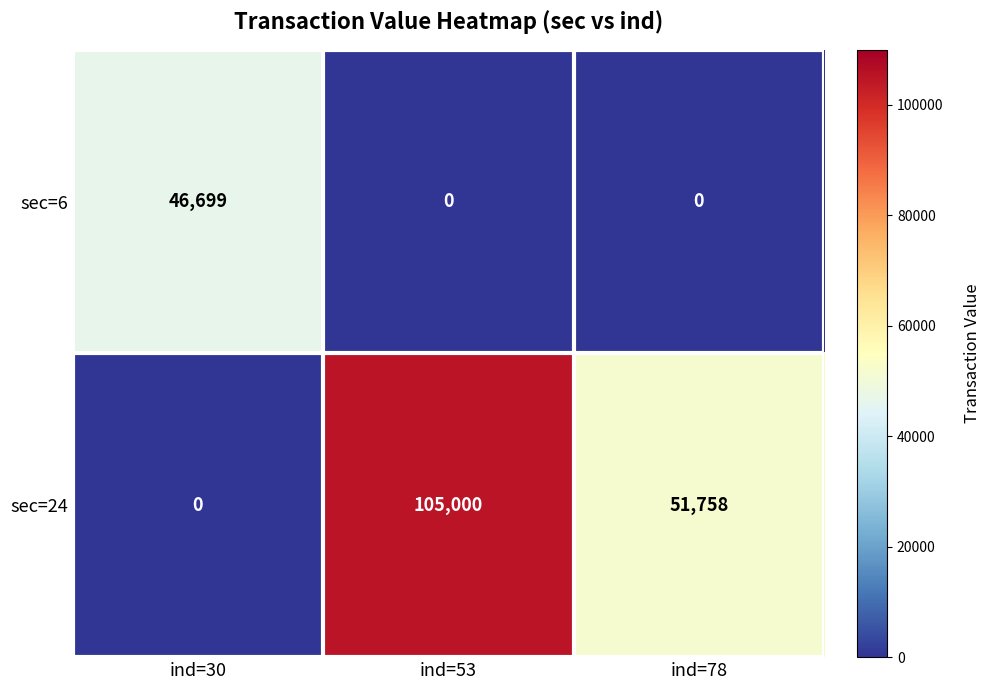

What is the total value across all series at ind=30?

46699